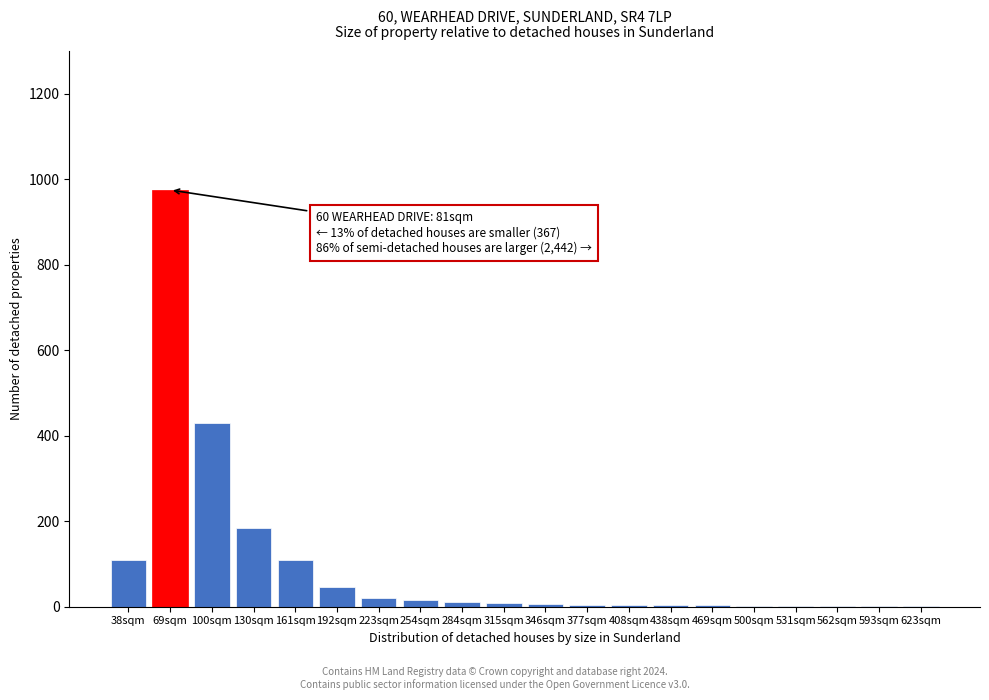

Which label corresponds to the largest value in the chart?

69sqm